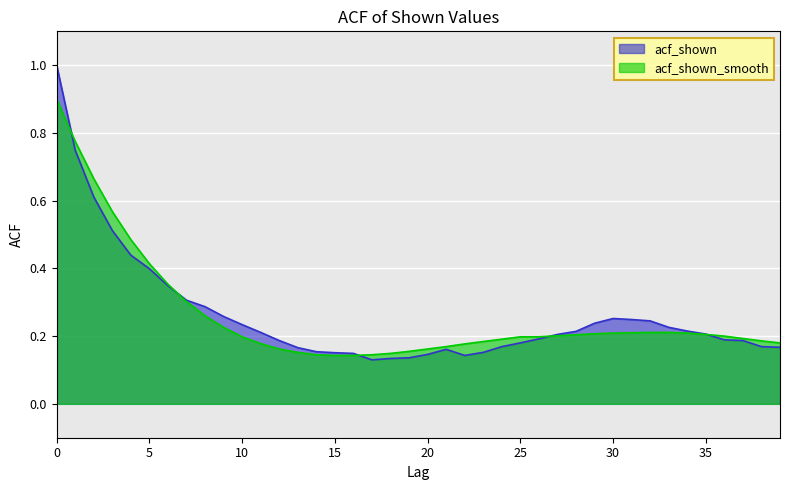

Rank the series by their maximum value, from highest to lowest.

acf_shown, acf_shown_smooth